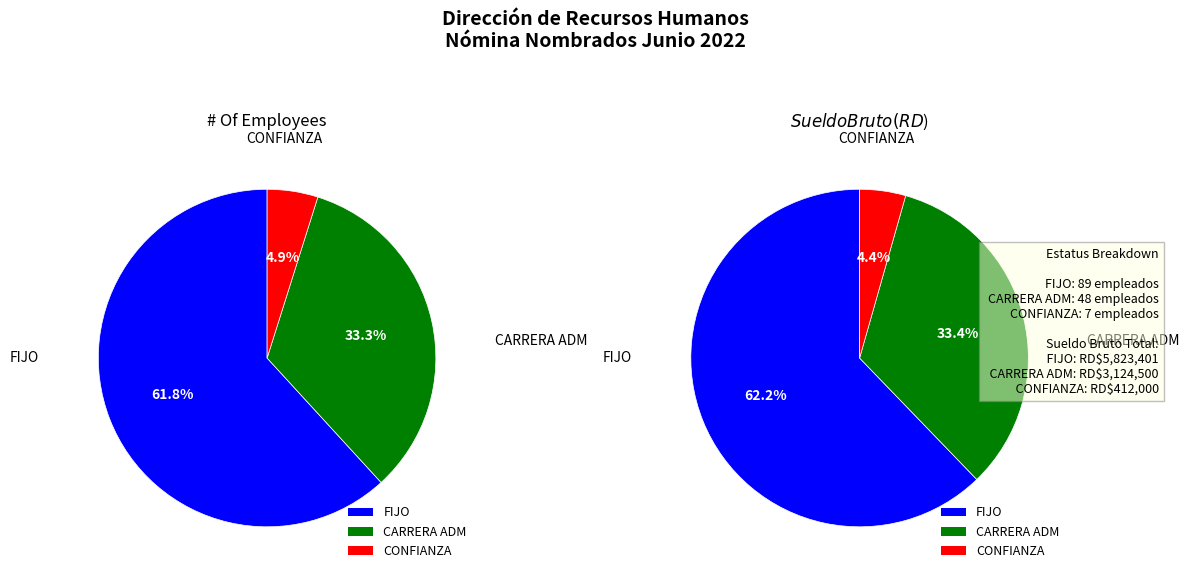

Which slice is the smallest?

CONFIANZA